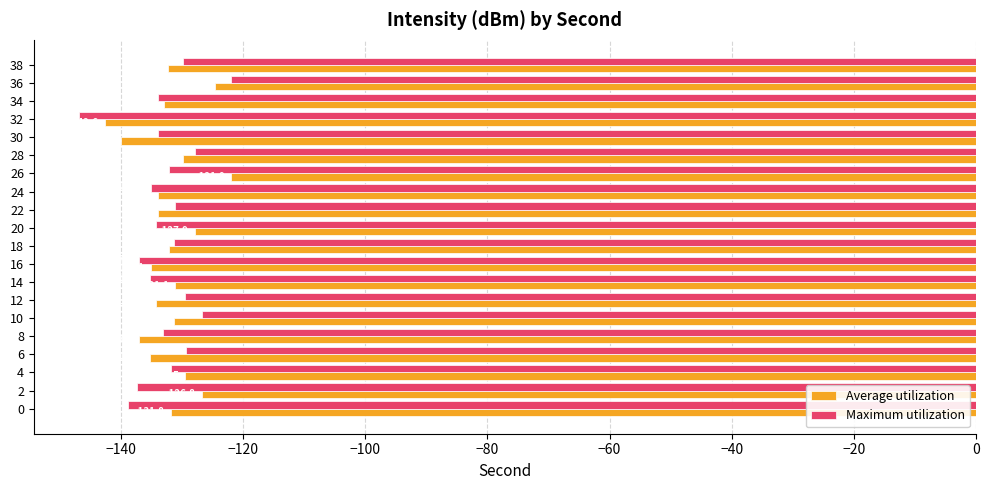

Which series has the largest total across all categories?

Average utilization